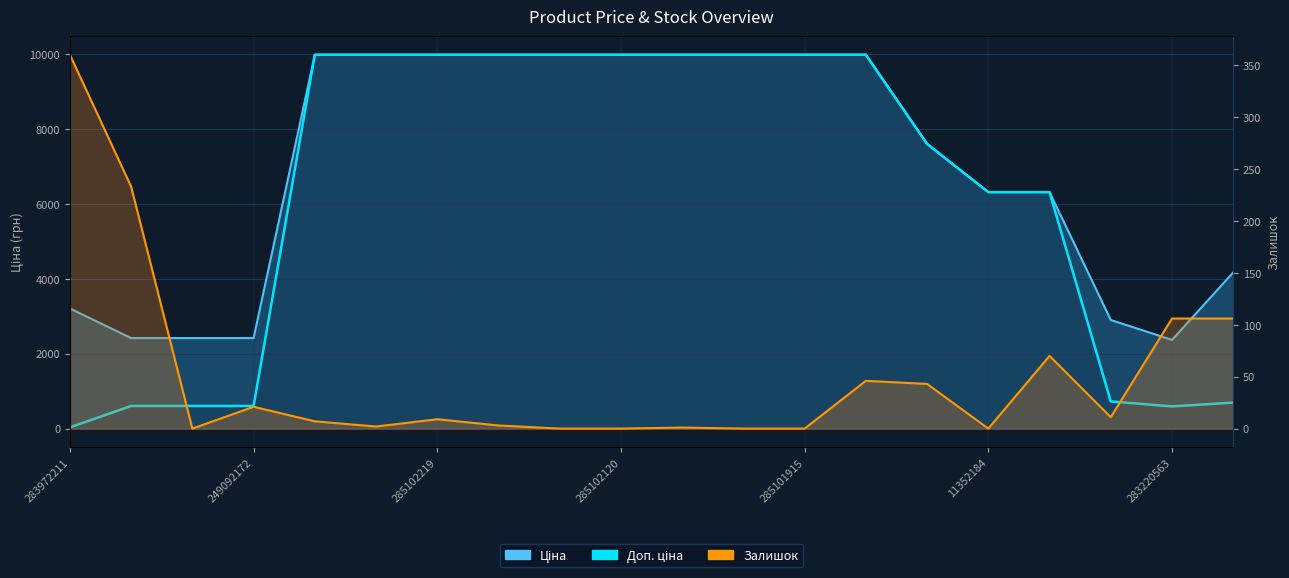

Is the value of Ціна at 284392211 greater than the value of Доп. ціна at 11352182?

Yes